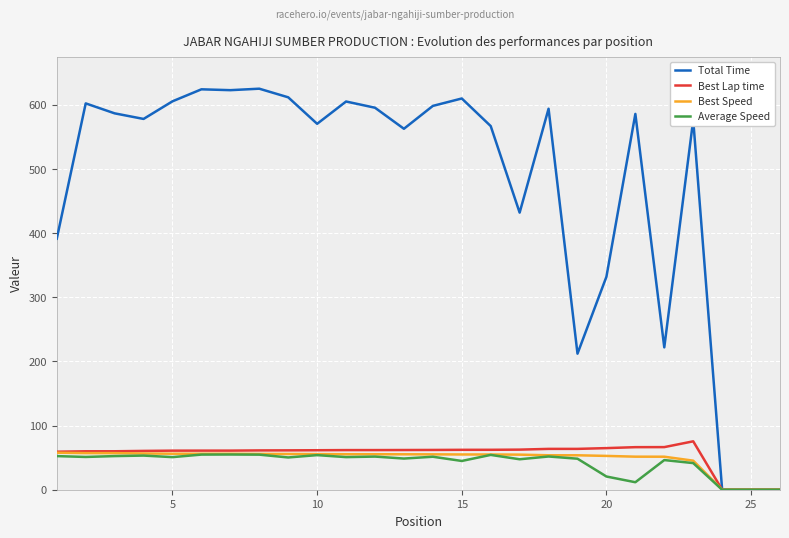

Which series has the largest total across all categories?

Total Time